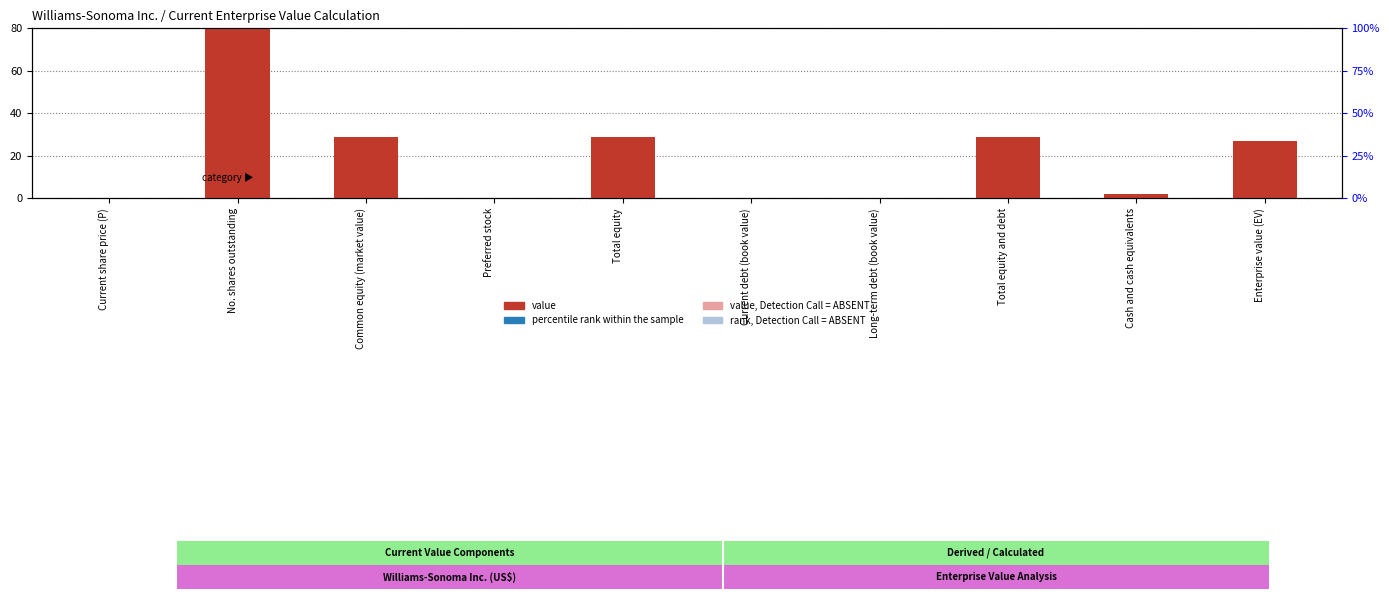

What is the difference between the highest and lowest values at Cash and cash equivalents?

2.0